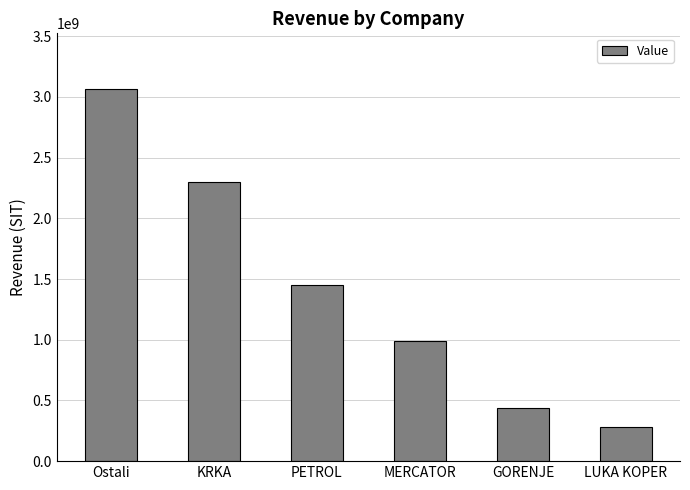

What is the average value?

1421811005.5